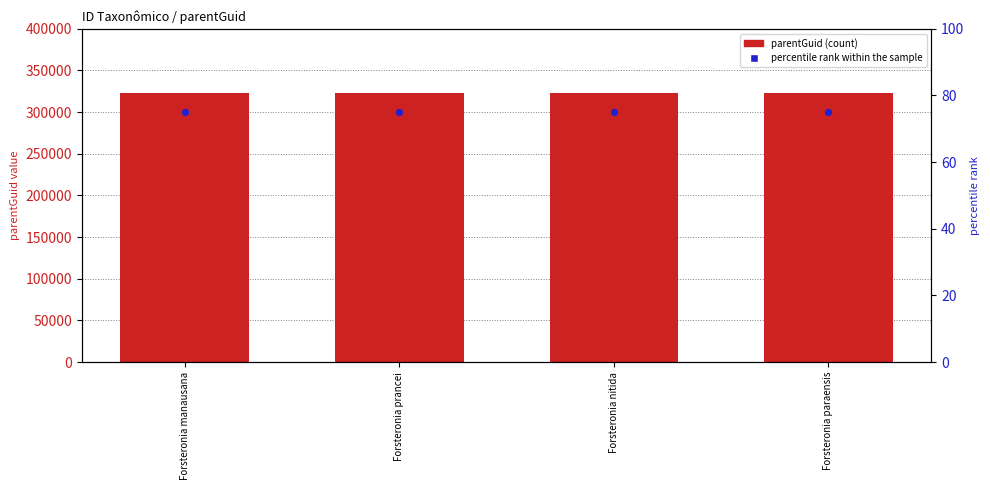

Which series has the largest total across all categories?

parentGuid